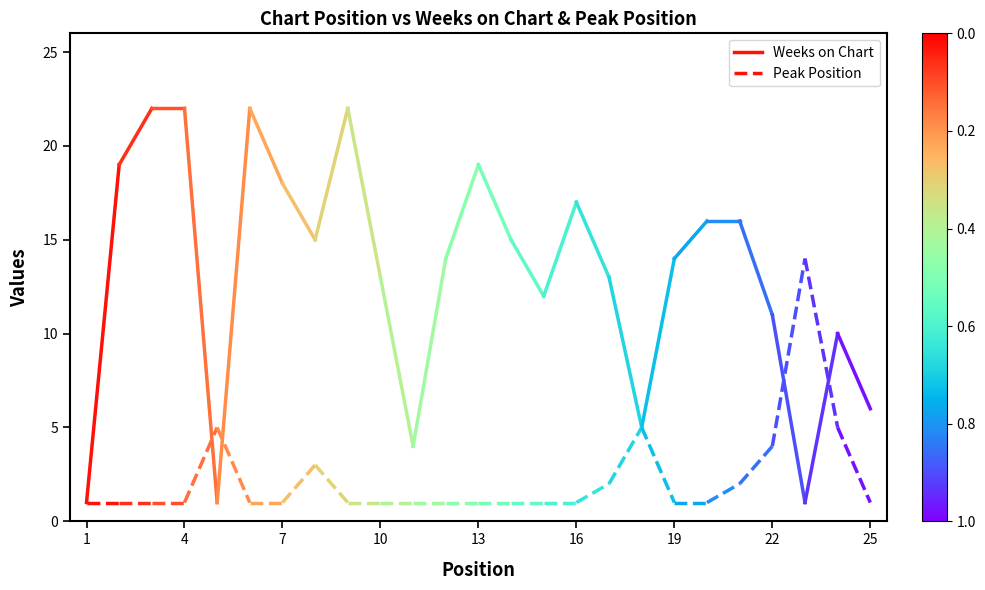

Which series has the widest spread of values?

Weeks on Chart